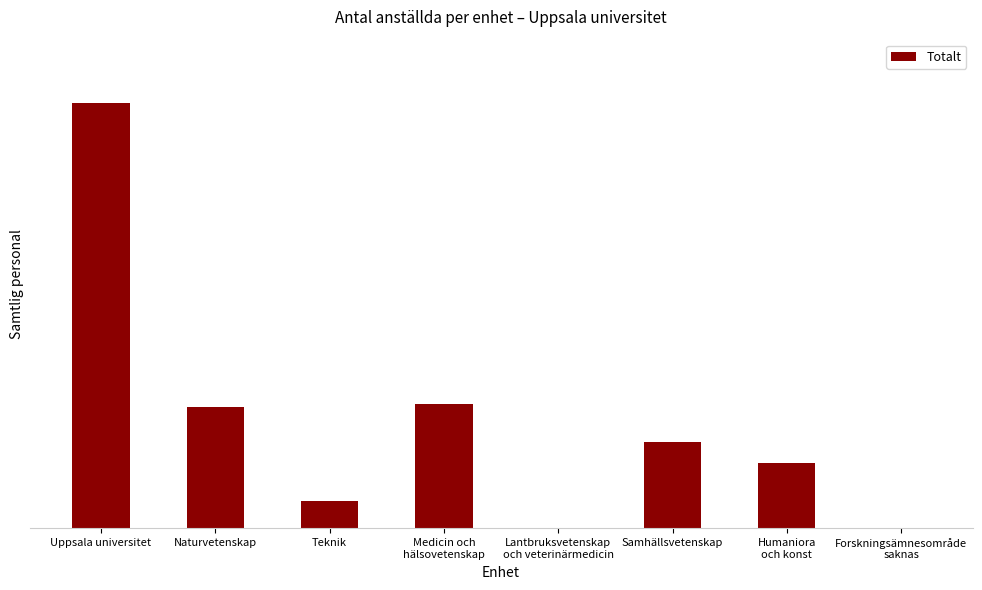

What is the value of the 5th bar from the left?

1